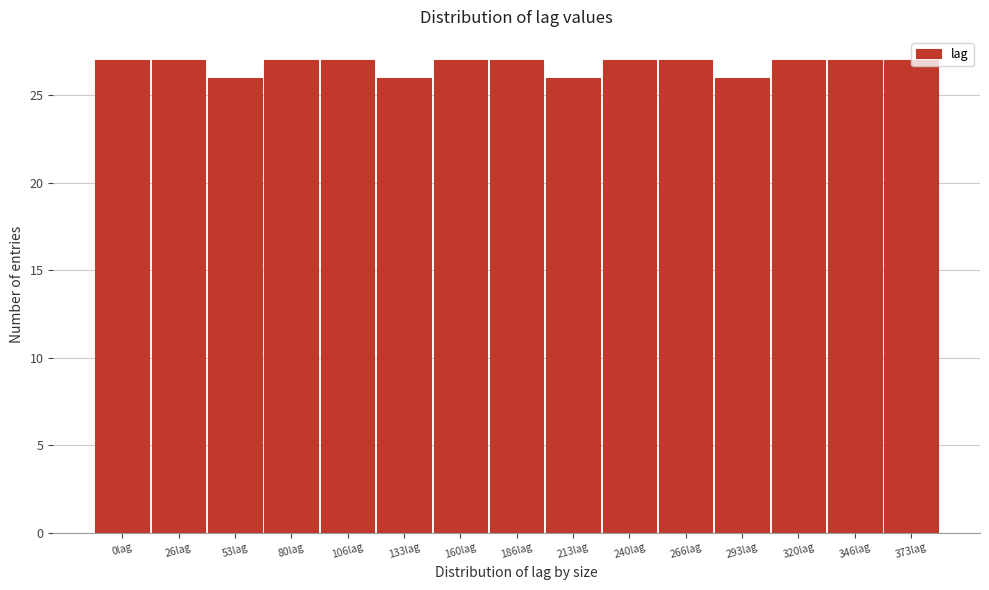

Reading left to right, extract all data points from this chart.

0lag=27	26lag=27	53lag=26	80lag=27	106lag=27	133lag=26	160lag=27	186lag=27	213lag=26	240lag=27	266lag=27	293lag=26	320lag=27	346lag=27	373lag=27